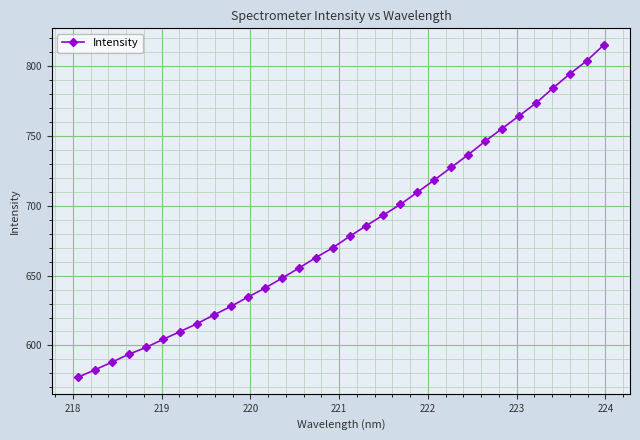

What is the maximum value shown in the chart?

815.0